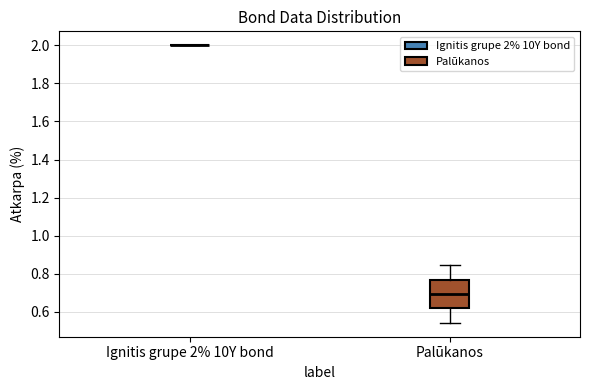

Which box is the tallest, from its lower edge to its upper edge?

Palūkanos